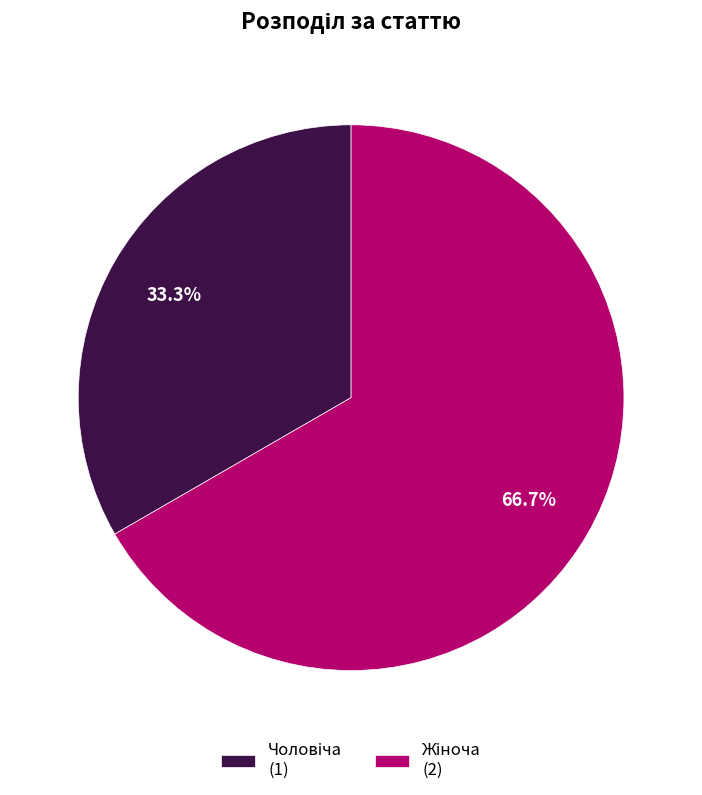

Does any single category account for the majority?

Yes